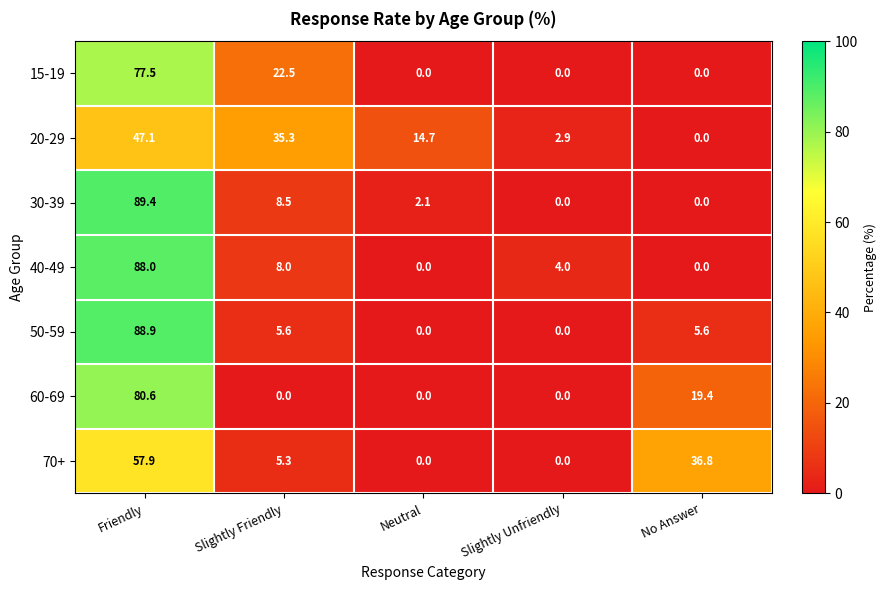

Is it true that 50-59 equals 7.6 at No Answer?

False